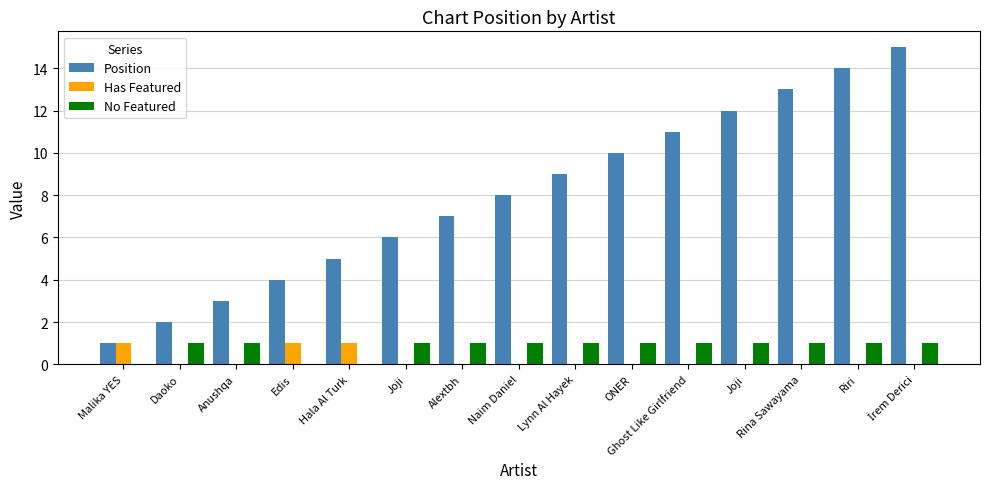

How many distinct data groups are displayed?

3